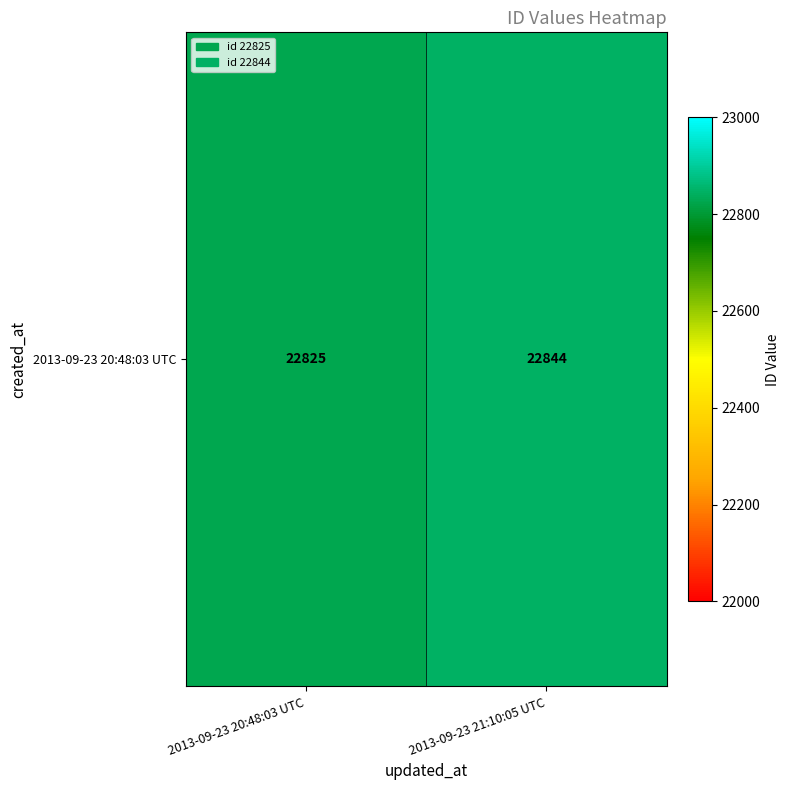

Where is the data nearest to the value 22834?

2013-09-23 20:48:03 UTC